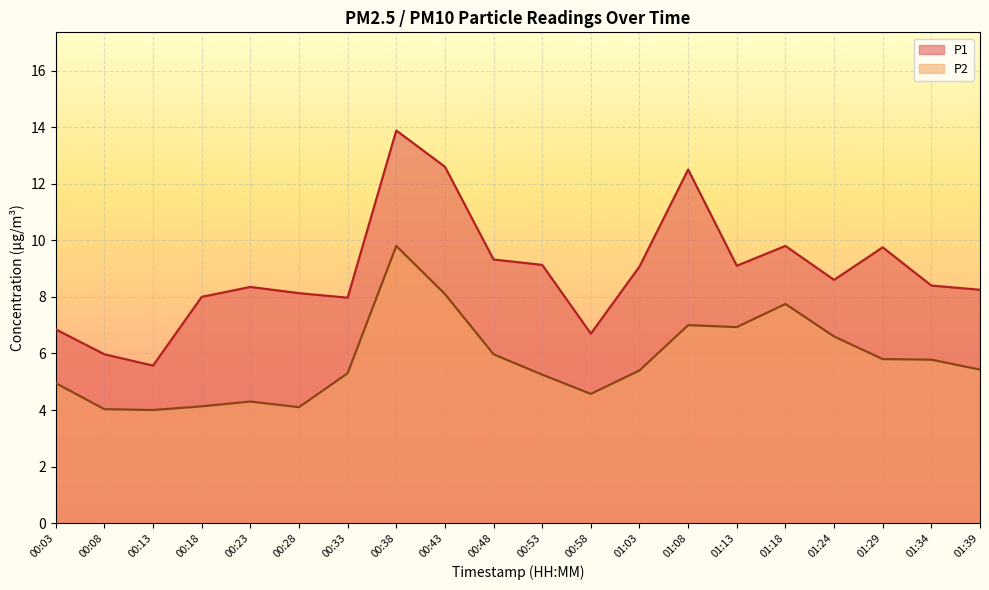

How many series are shown in this chart?

2